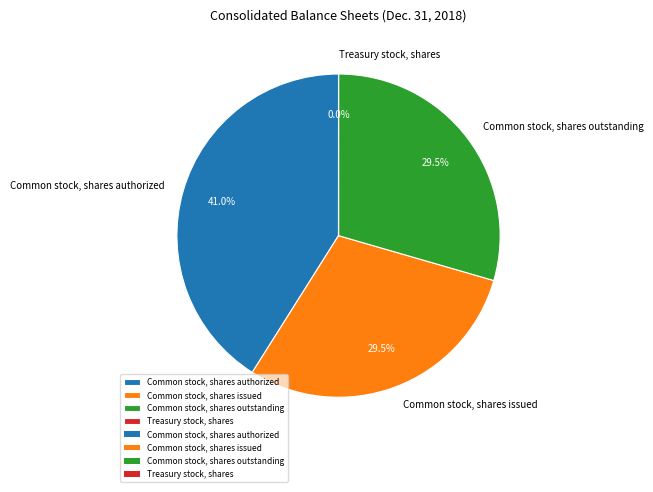

What is the ratio of the value at Common stock, shares authorized to the value at Common stock, shares issued?

1.4